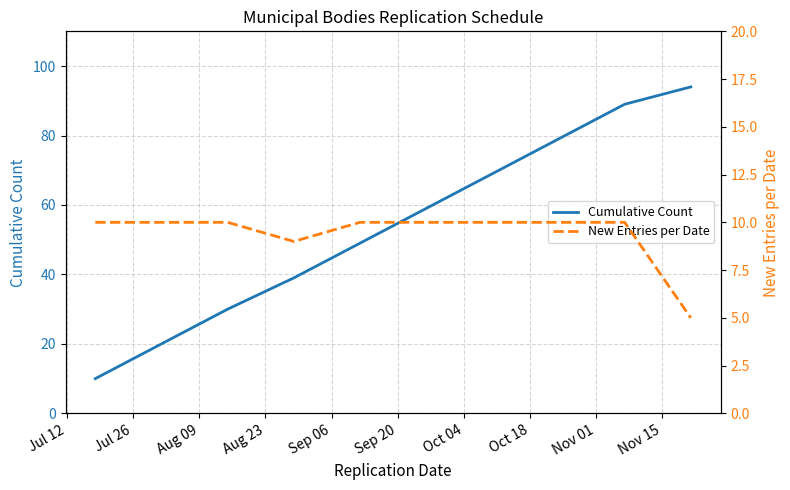

True or false: Cumulative Count has more than 1 points higher than both neighbors.

False